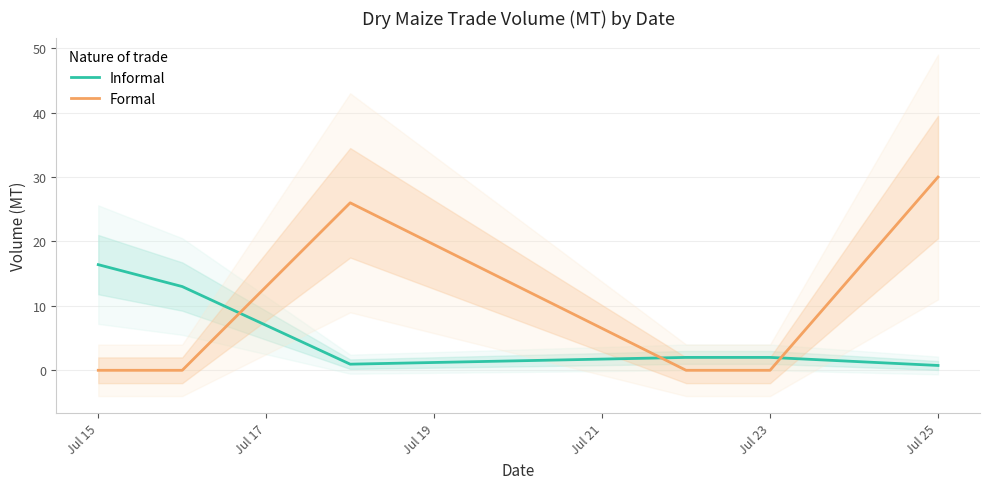

Does the chart have visible grid lines?

Yes